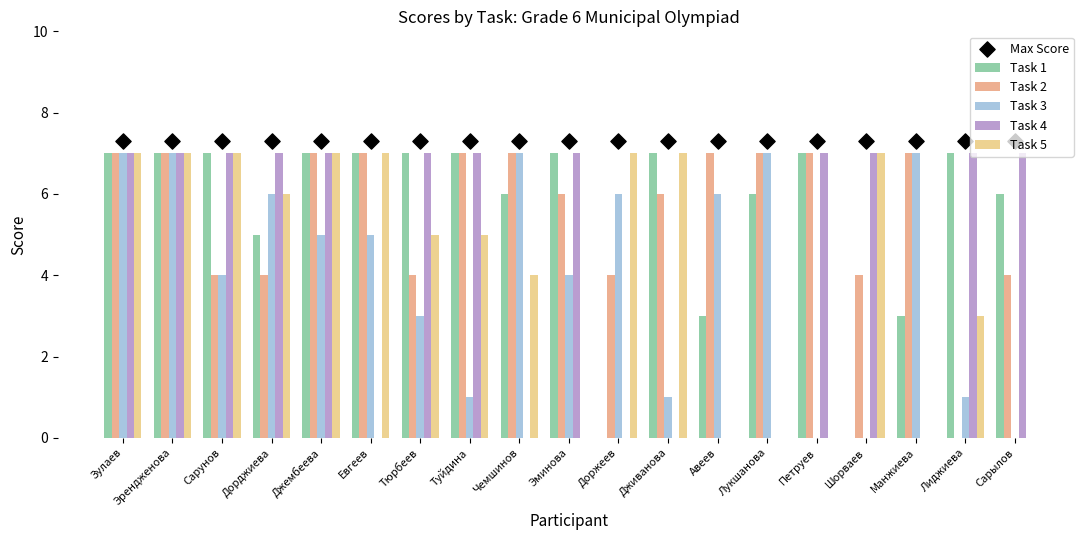

Which series has the largest total across all categories?

Max Score